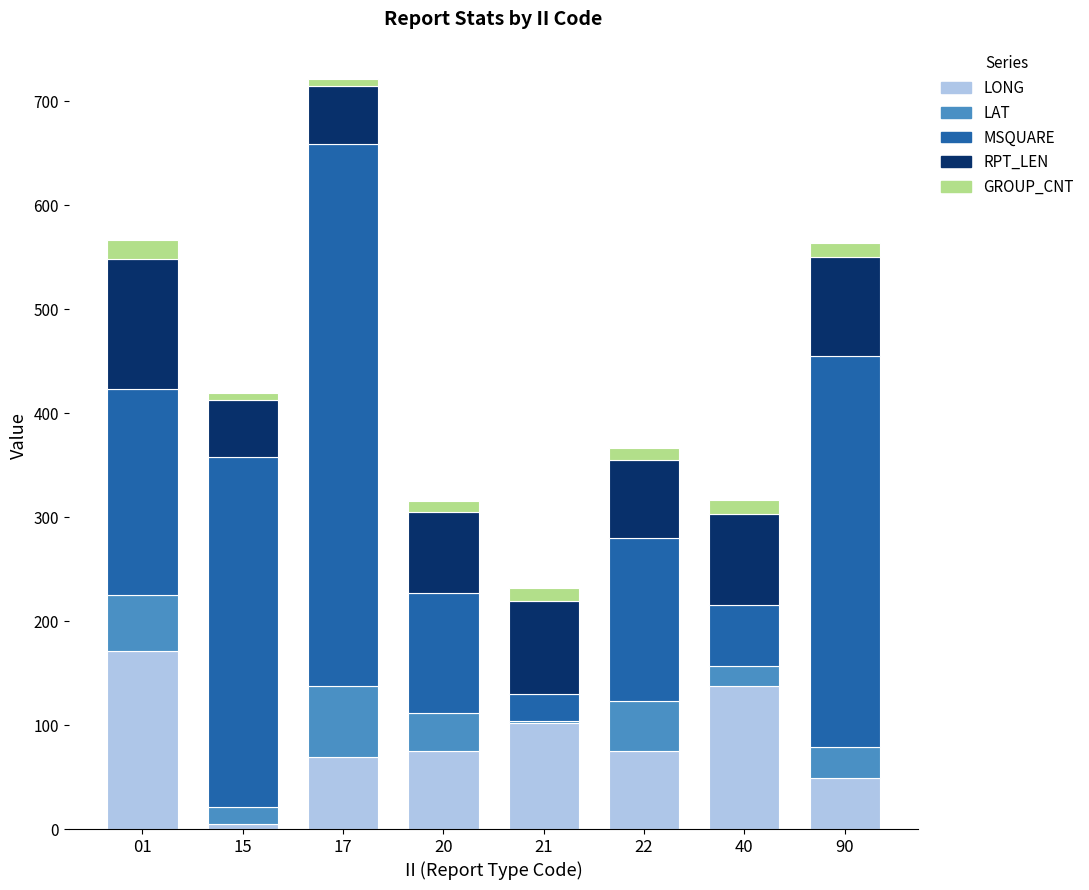

Are the bars horizontal?

No